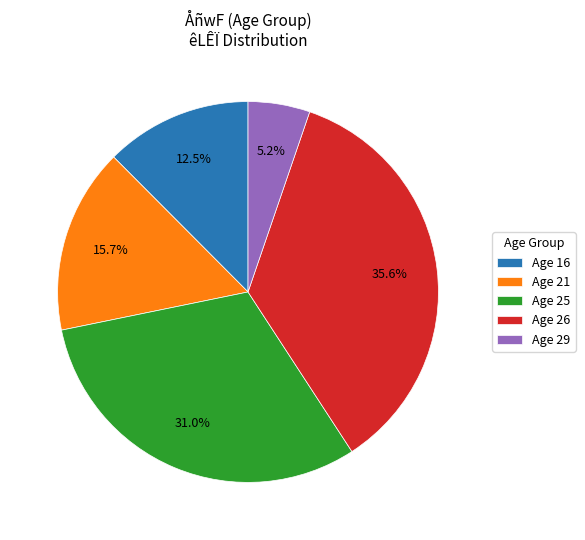

Combined, do Age 16 and Age 25 account for over 50%?

No